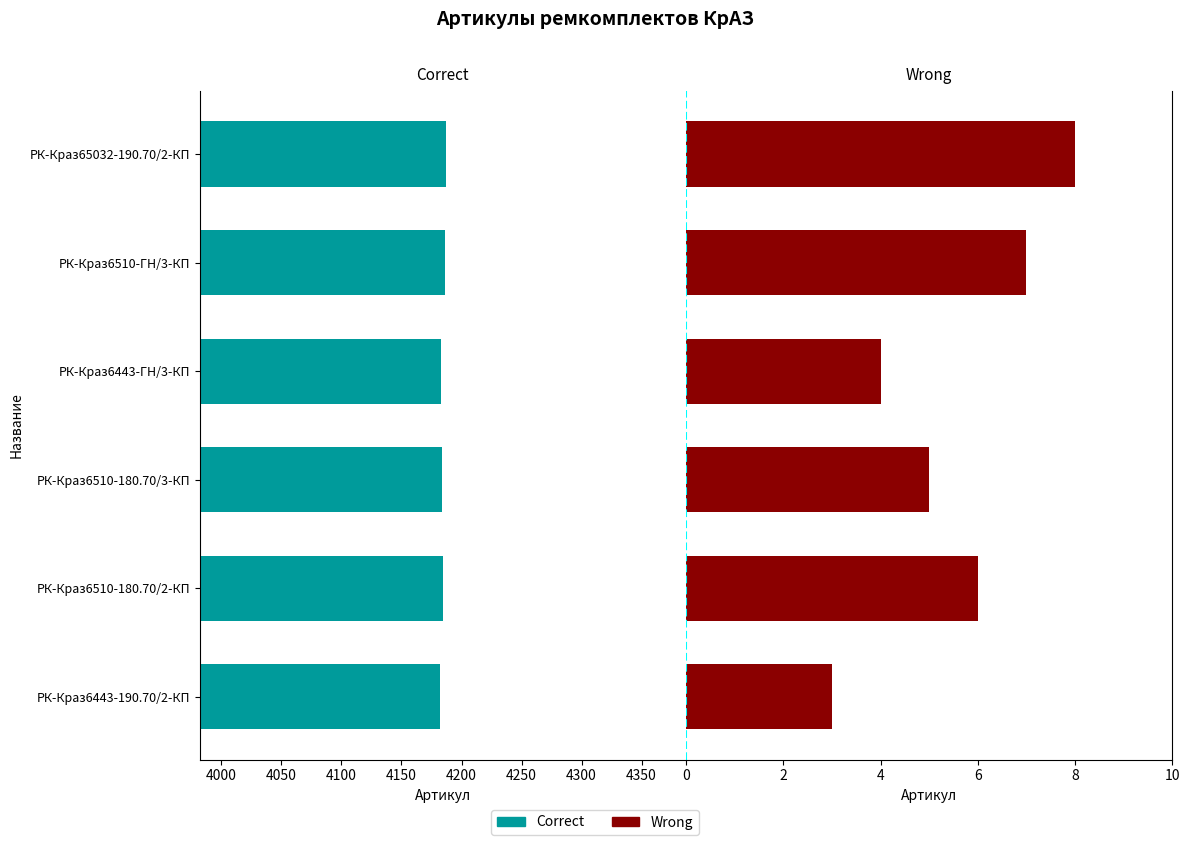

At how many categories does at least one series exceed 773?

6